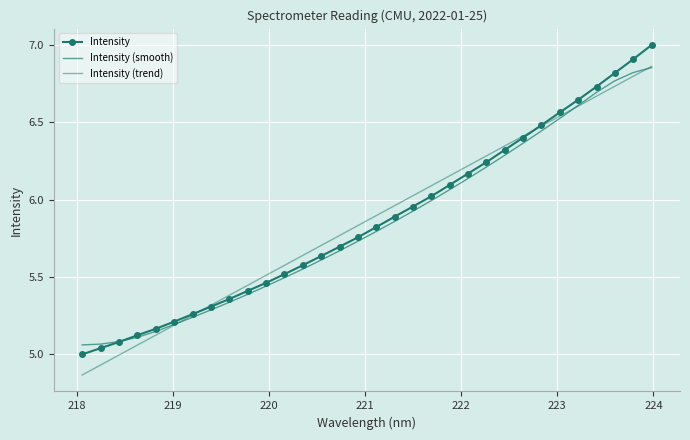

What are all the series names shown in the legend?

Intensity, Intensity (smooth), Intensity (trend)